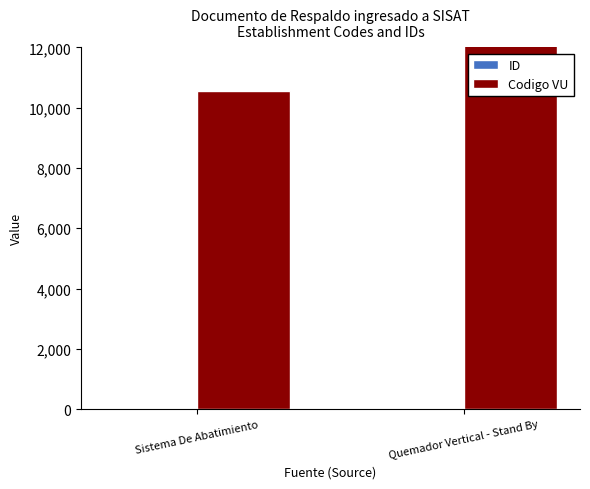

What is the label of the 2nd bar from the right?

Sistema De Abatimiento